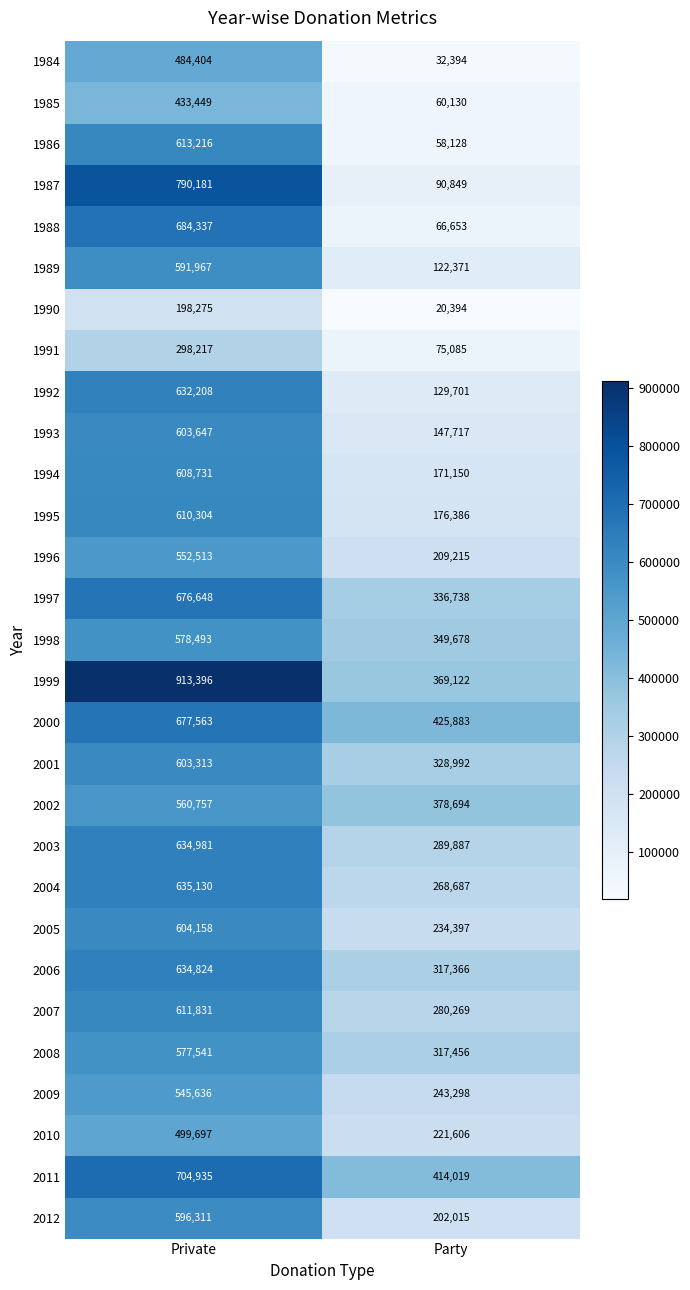

At Party, list the series in order from largest to smallest.

2000, 2011, 2002, 1999, 1998, 1997, 2001, 2008, 2006, 2003, 2007, 2004, 2009, 2005, 2010, 1996, 2012, 1995, 1994, 1993, 1992, 1989, 1987, 1991, 1988, 1985, 1986, 1984, 1990